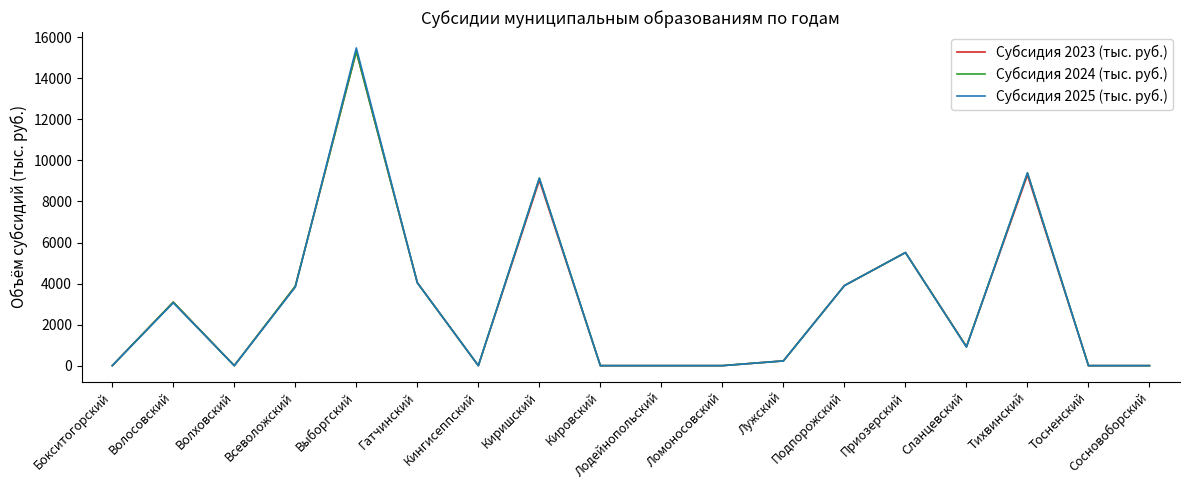

Which series has the largest range (max minus min)?

Субсидия 2025 (тыс. руб.)